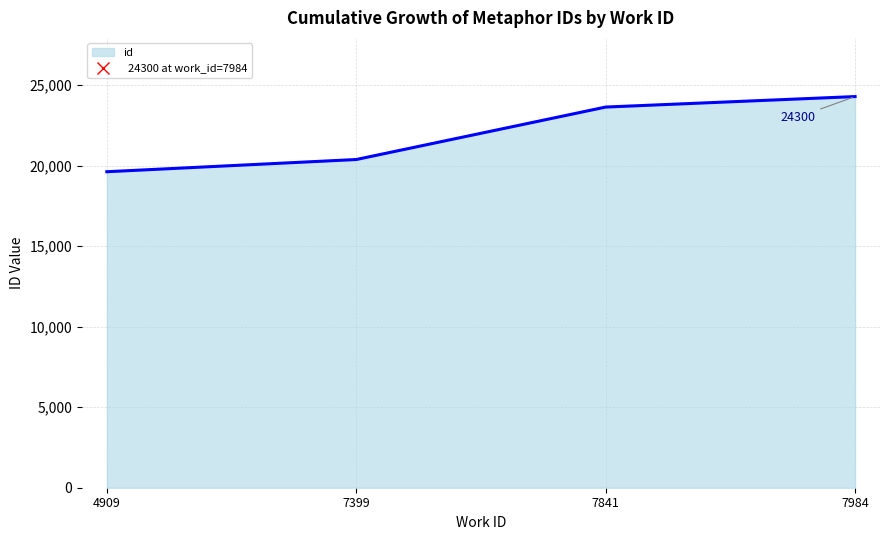

The chart shows a value of 11099 at 4909. True or false?

False